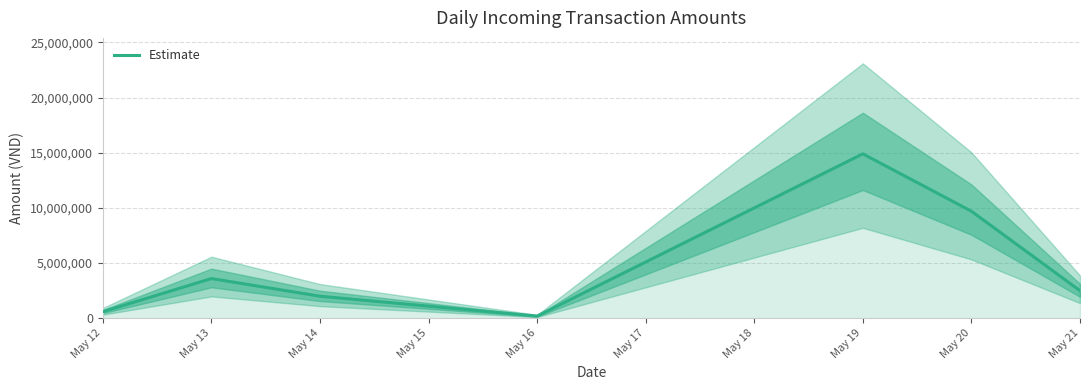

Is this an area chart (filled region under the line)?

No